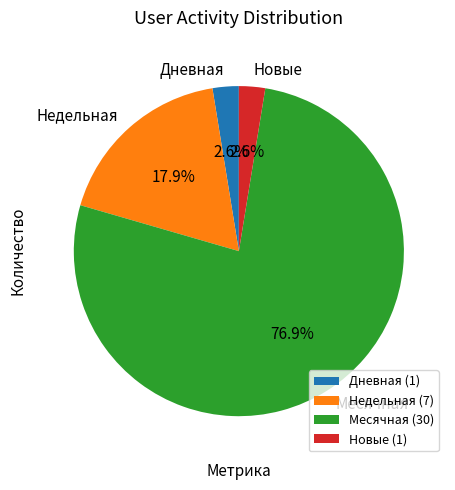

Between Месячная and Новые, which is larger?

Месячная